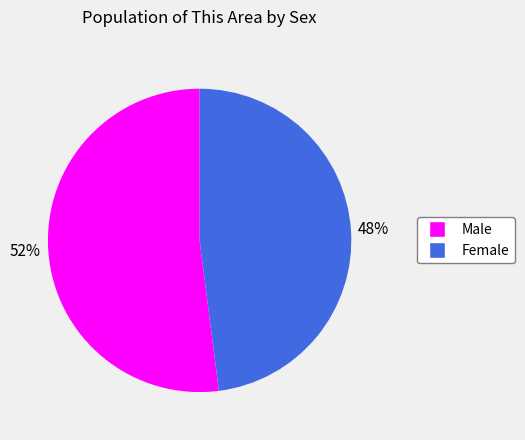

To the nearest percent, what is the average slice percentage?

50%